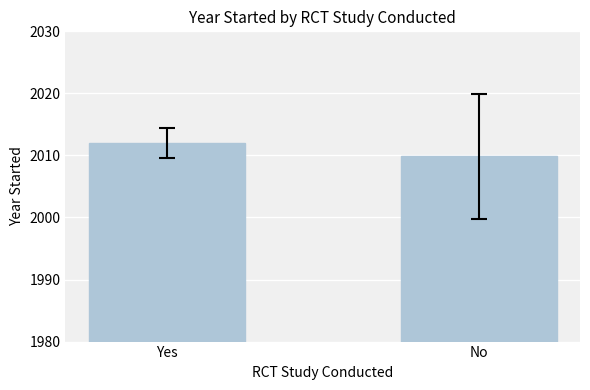

Rank the categories by value from highest to lowest.

Yes, No